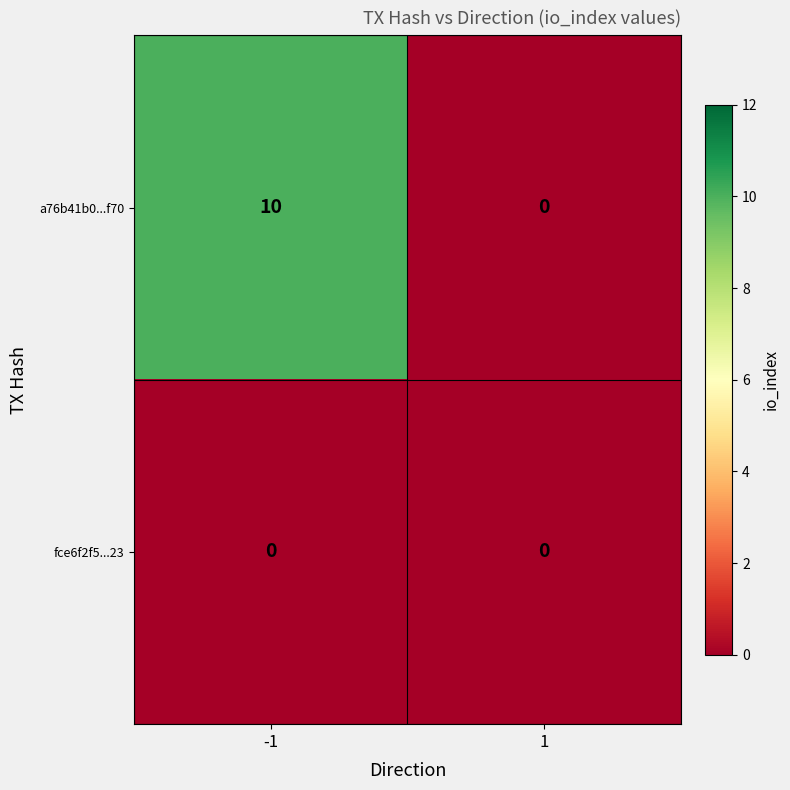

Reading left to right, extract all data points from this chart.

a76b41b0...f70: -1=10	1=0
fce6f2f5...23: -1=0	1=0